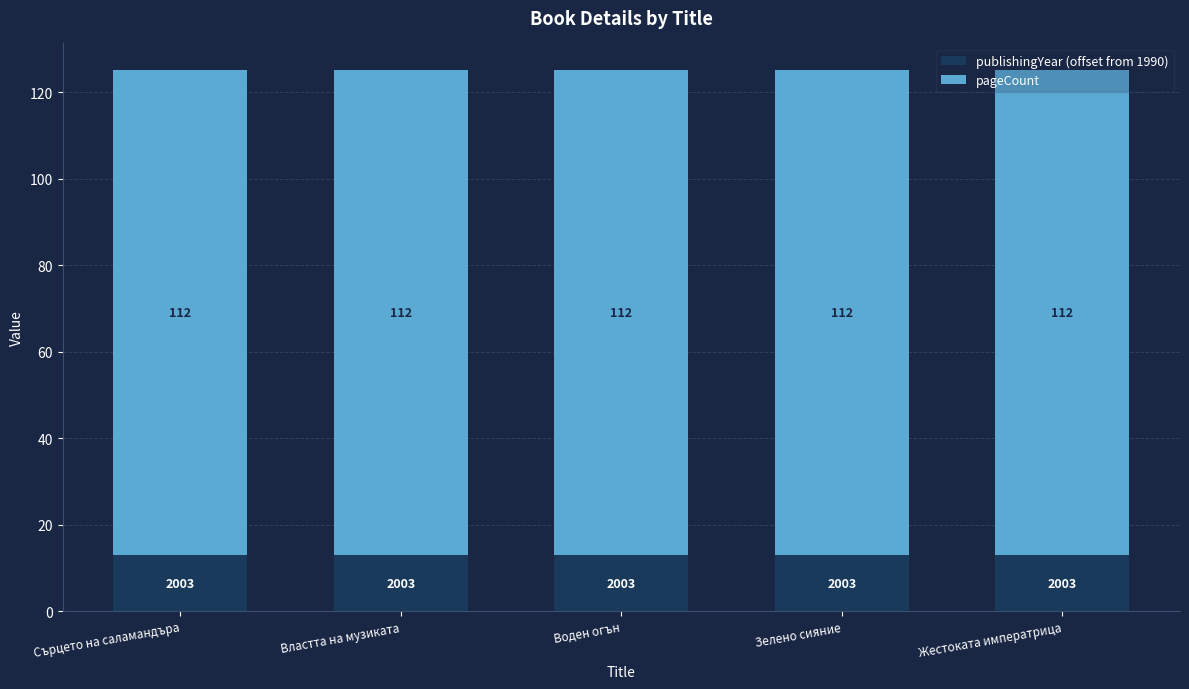

What is the total value across all series at Властта на музиката?

125